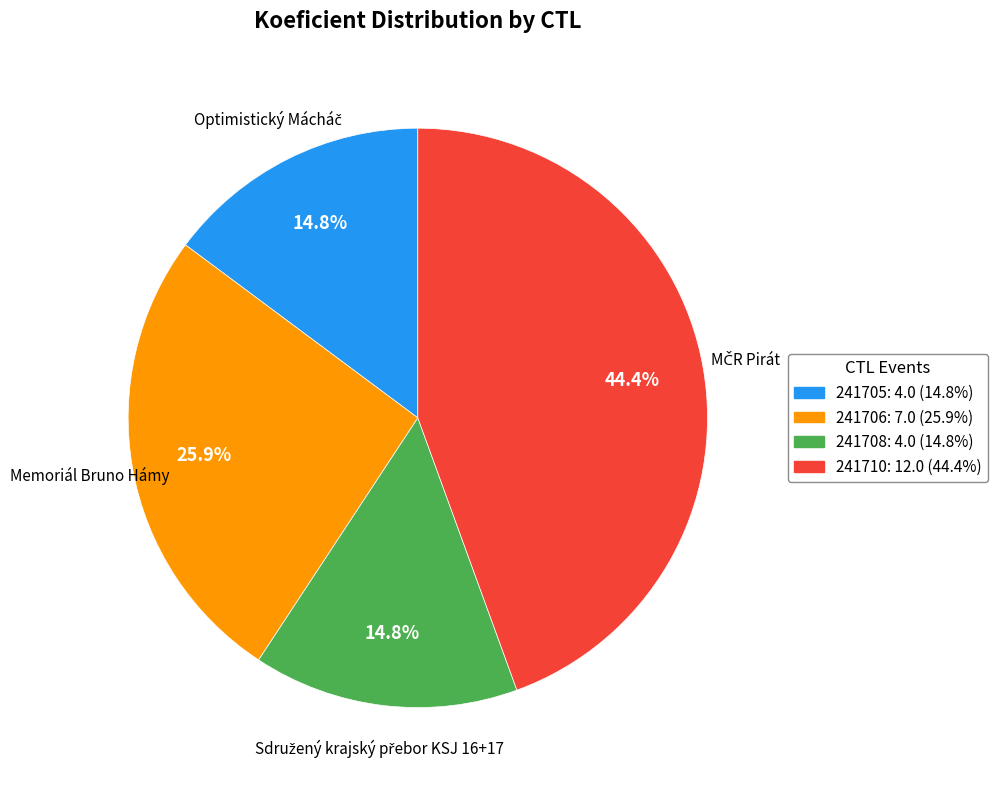

What is the ratio of the value at 241708 to the value at 241705?

1.0